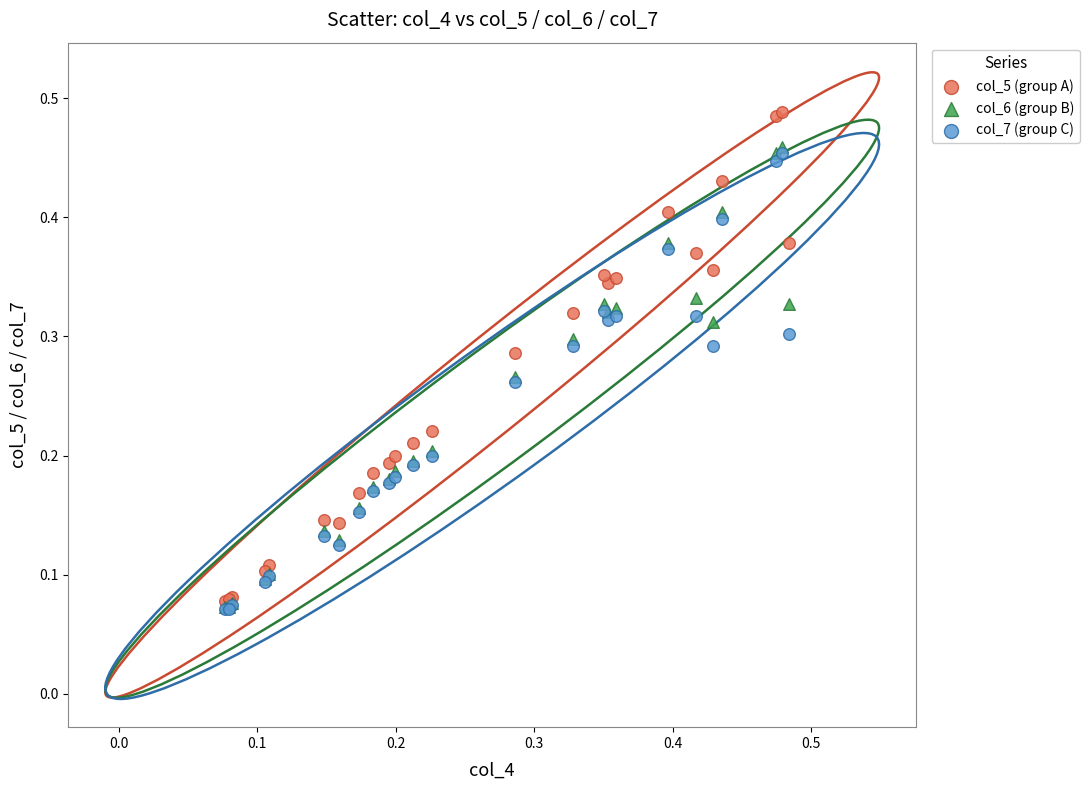

What are all the series names shown in the legend?

col_5 (group A), col_6 (group B), col_7 (group C)